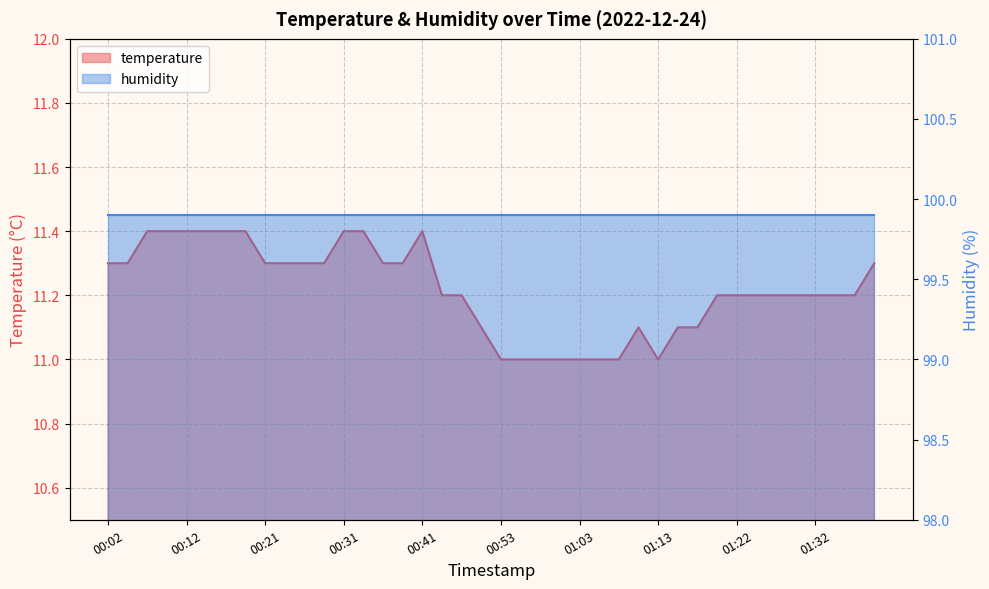

Which category has the lowest value across all series?

00:53